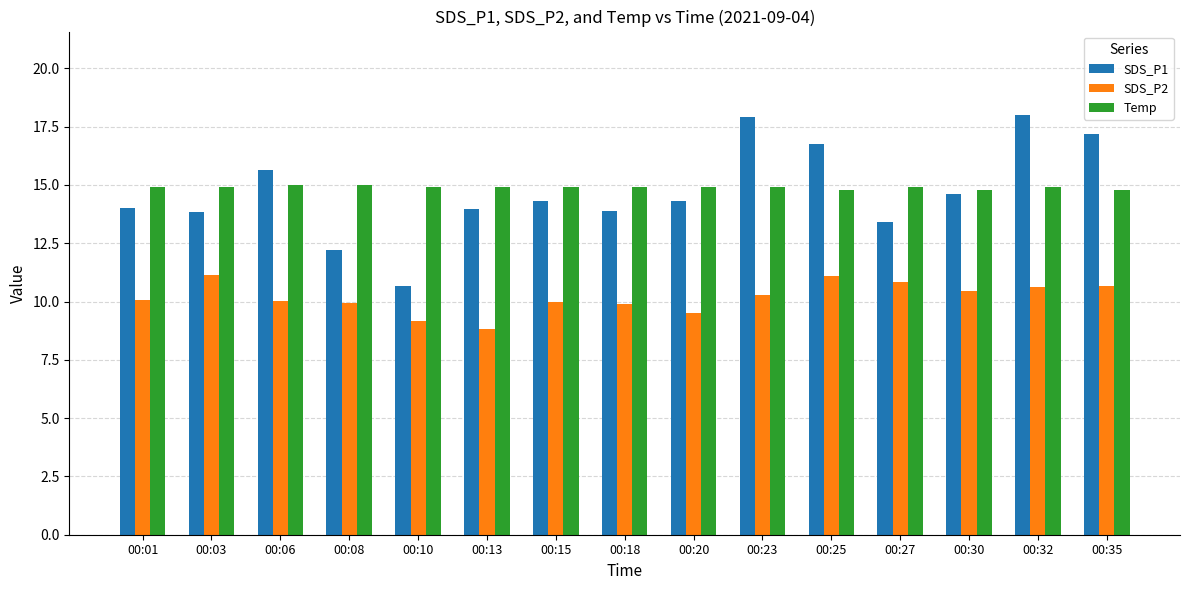

Which series has the largest range (max minus min)?

SDS_P1